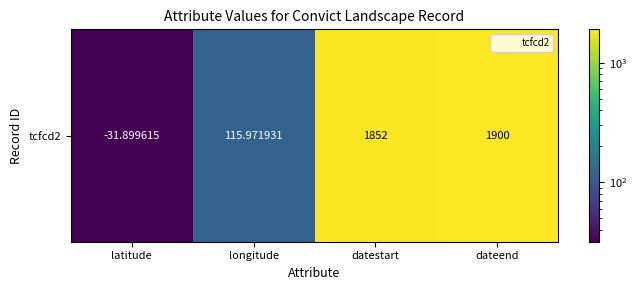

Between latitude and longitude, which is larger?

longitude